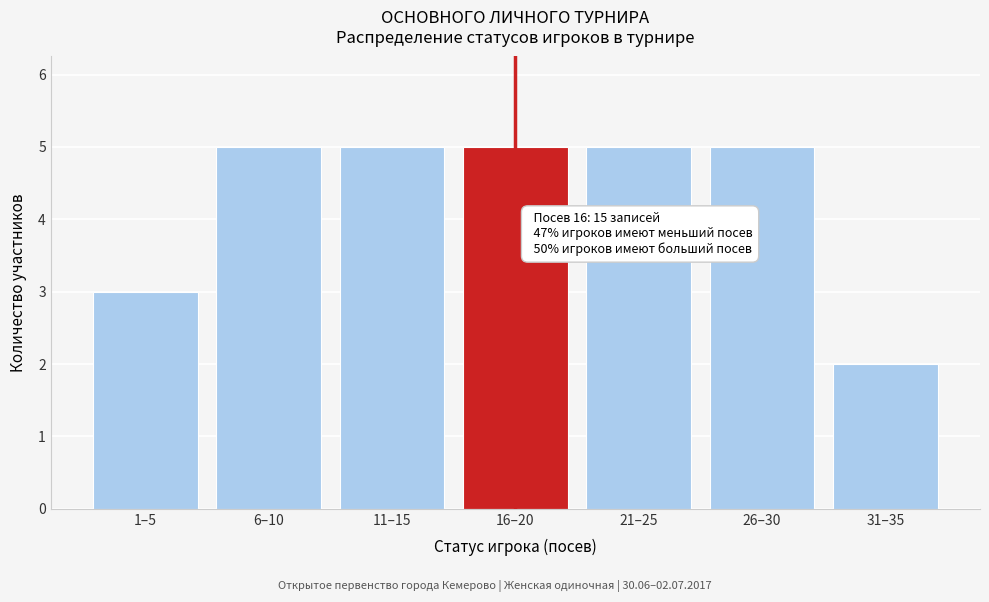

Reading left to right, extract all data points from this chart.

1–5=3	6–10=5	11–15=5	16–20=5	21–25=5	26–30=5	31–35=2